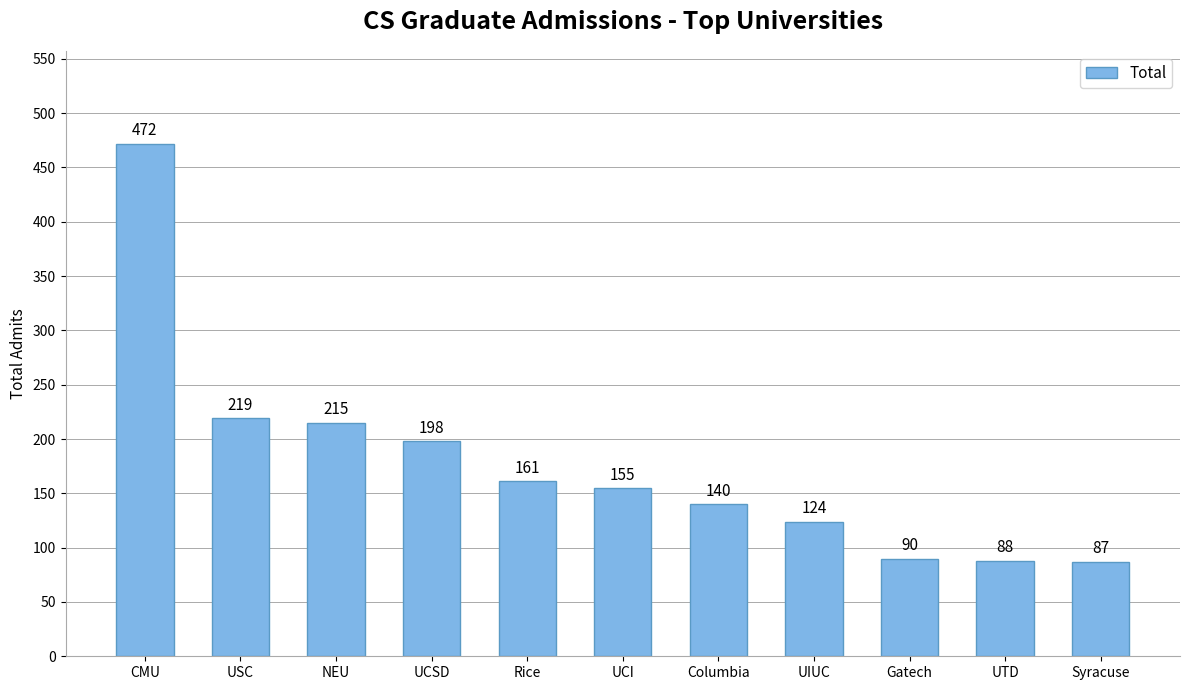

True or false: the data shows 198 at UCSD.

True